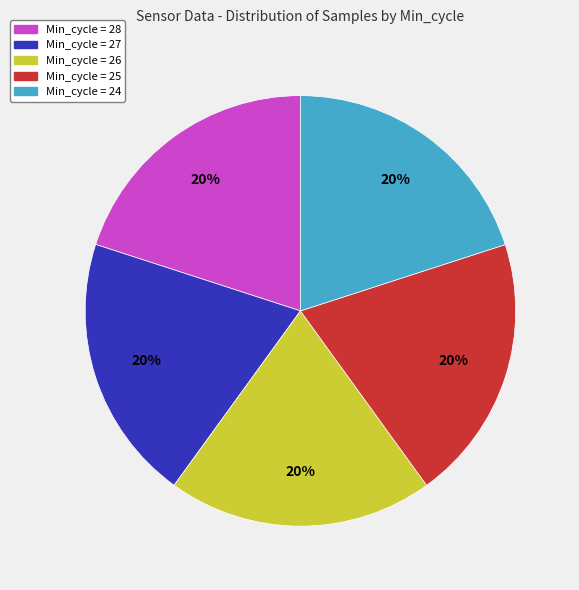

To the nearest percent, what percentage of the pie is Min_cycle = 25?

20%